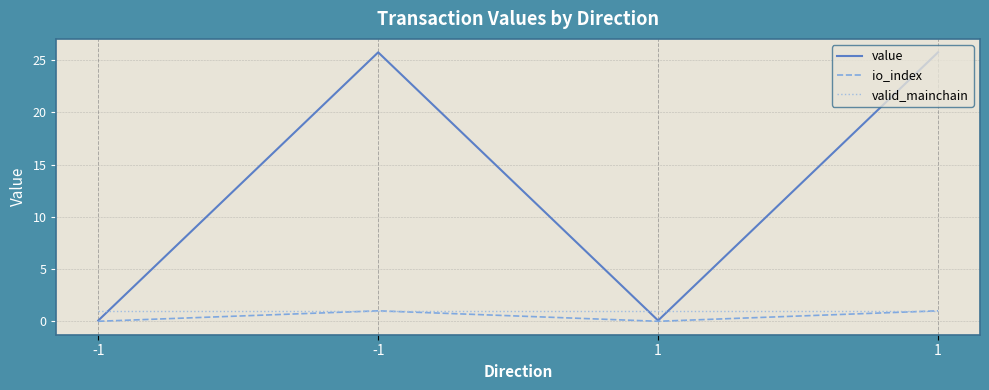

Between 1 and 1, which series saw the biggest shift?

value